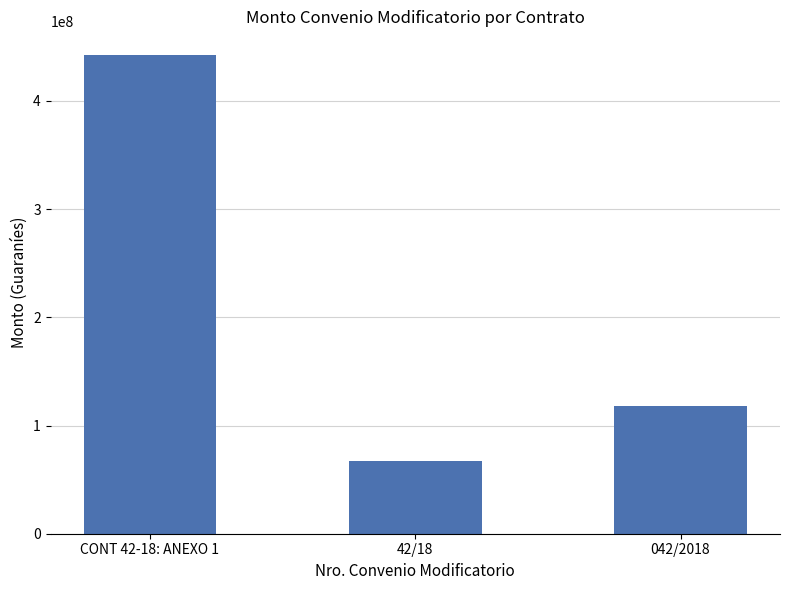

True or false: the data shows 284498248 at CONT 42-18: ANEXO 1.

False